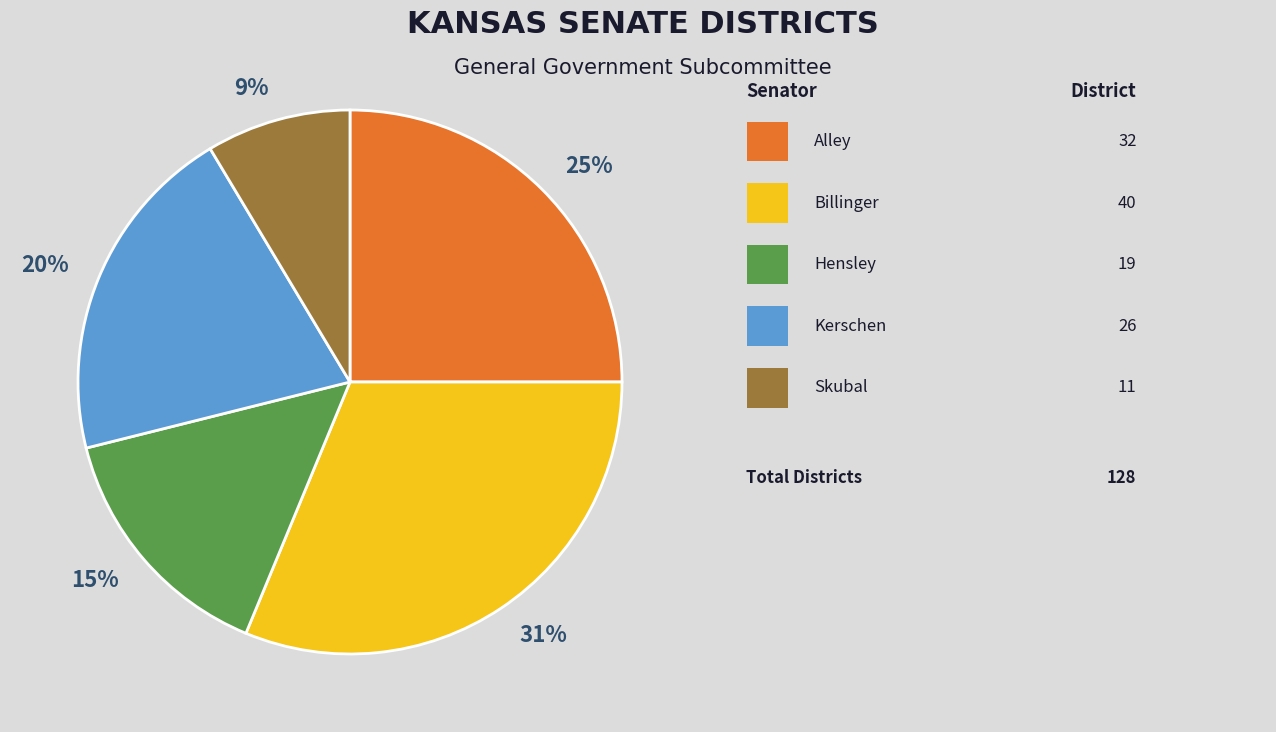

To the nearest percent, what is the difference between the 25% and 31% slice percentages?

6%